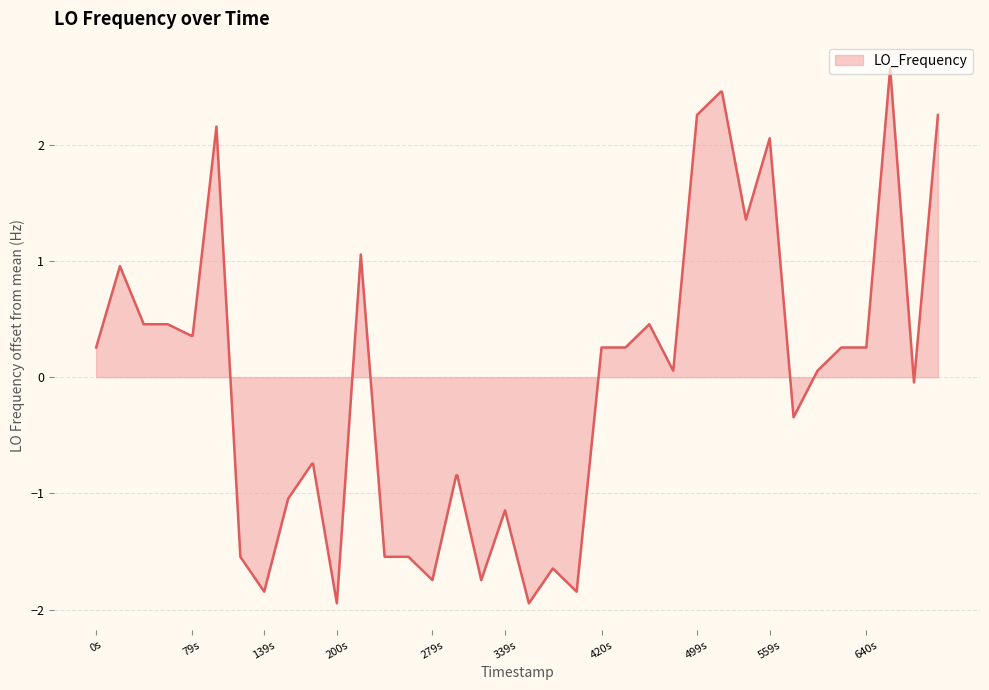

What is the difference between the maximum and minimum values?

4.6